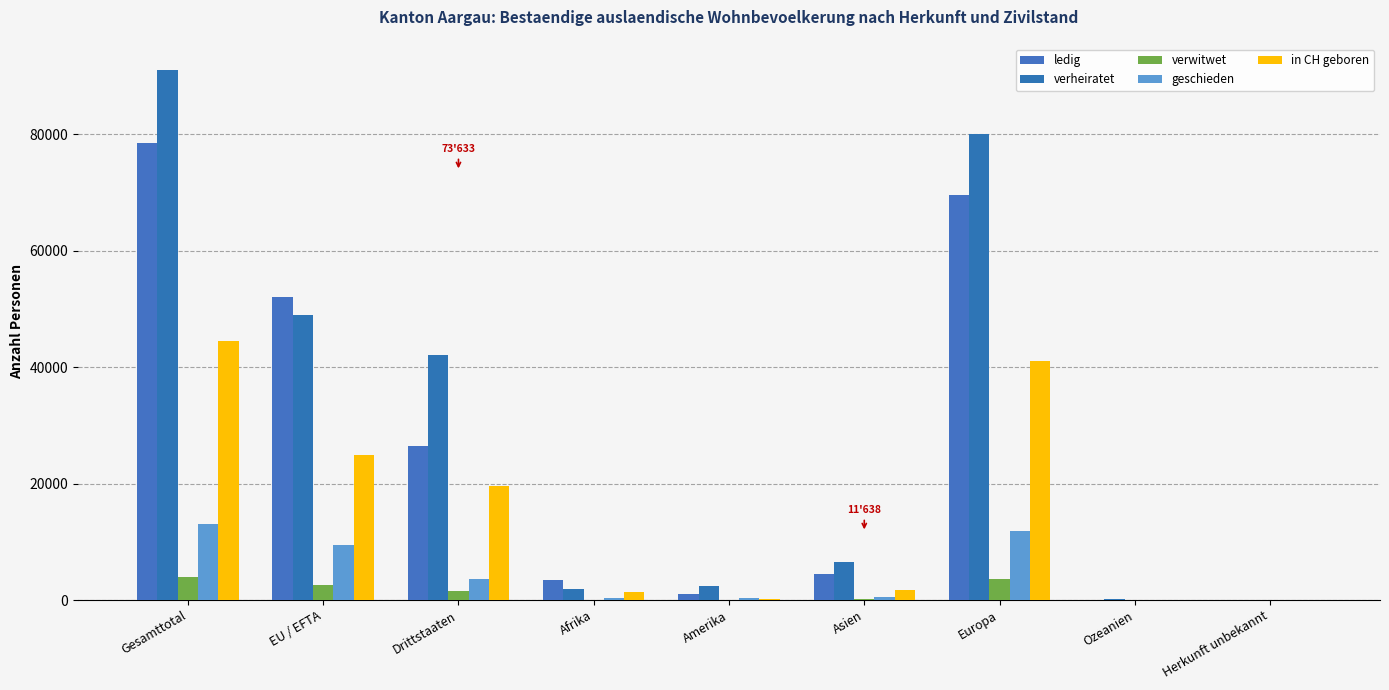

Reading left to right, what are all the values shown in this chart?

ledig: 78526	52071	26455	3453	1011	4403	69539	40	80
verheiratet: 90958	48966	41992	1953	2333	6543	79968	116	45
verwitwet: 3980	2494	1486	63	54	213	3645	2	3
geschieden: 12994	9427	3567	262	373	439	11906	8	6
in CH geboren: 44516	24950	19566	1388	196	1790	41112	11	19